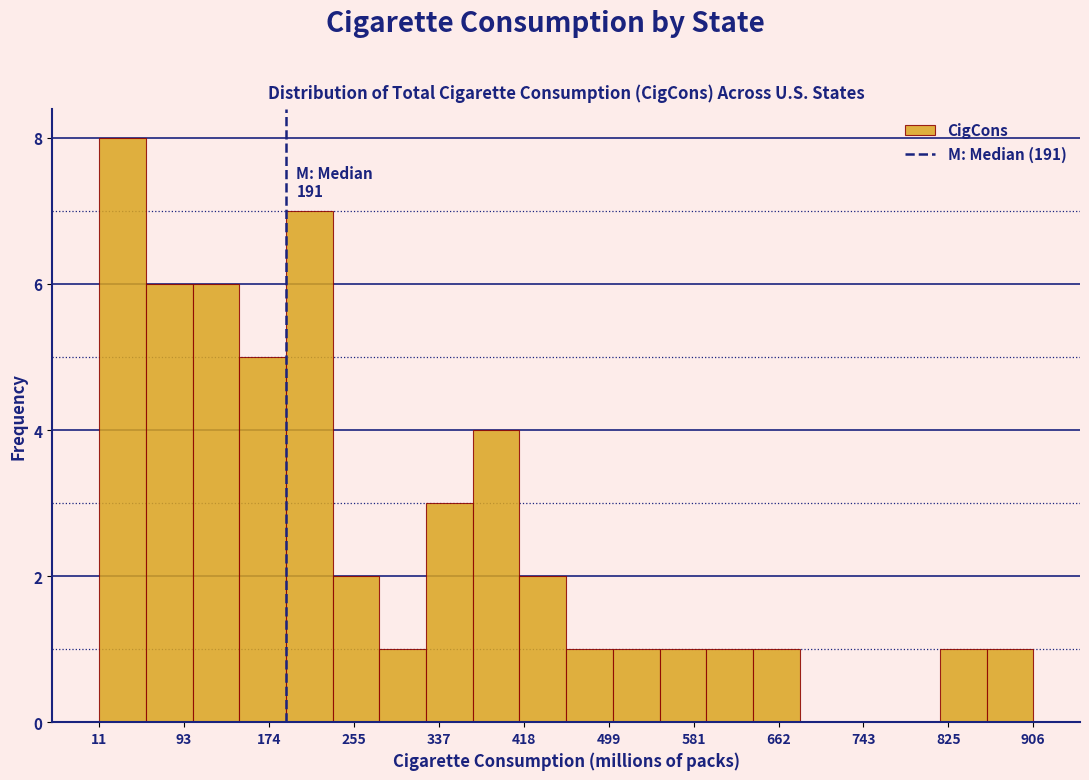

Which range on the x-axis has the tallest bar?

10 to 60